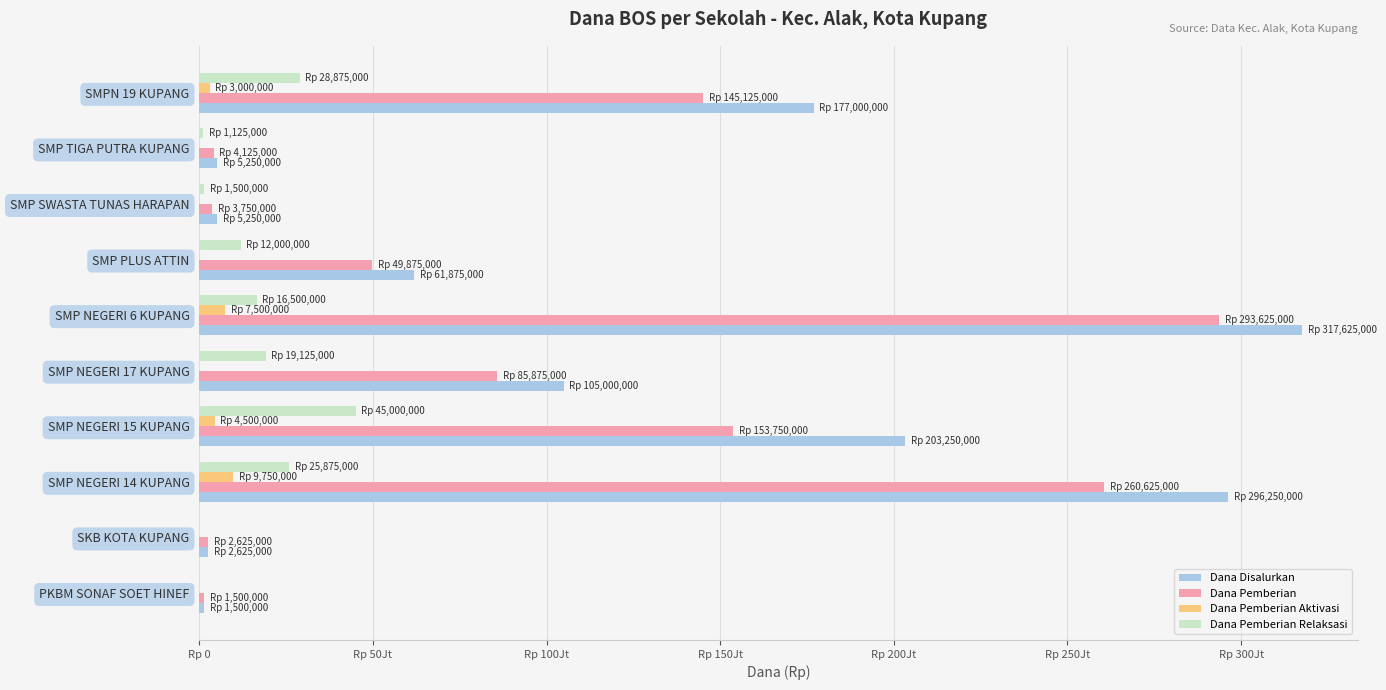

What are all the series names shown in the legend?

Dana Disalurkan, Dana Pemberian, Dana Pemberian Aktivasi, Dana Pemberian Relaksasi